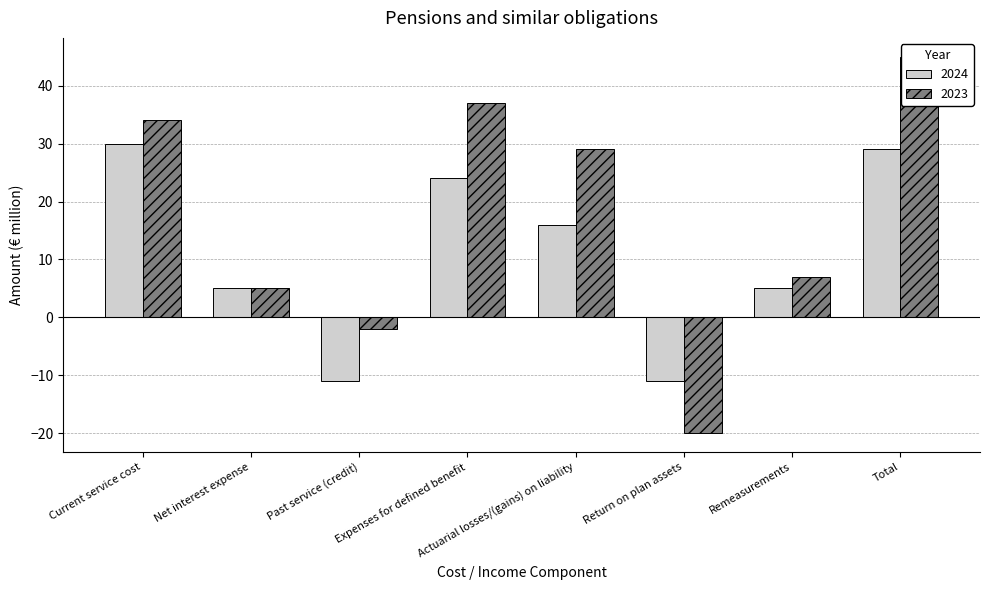

Reading left to right, extract all data points from this chart.

2024: 30	5	-11	24	16	-11	5	29
2023: 34	5	-2	37	29	-20	7	45